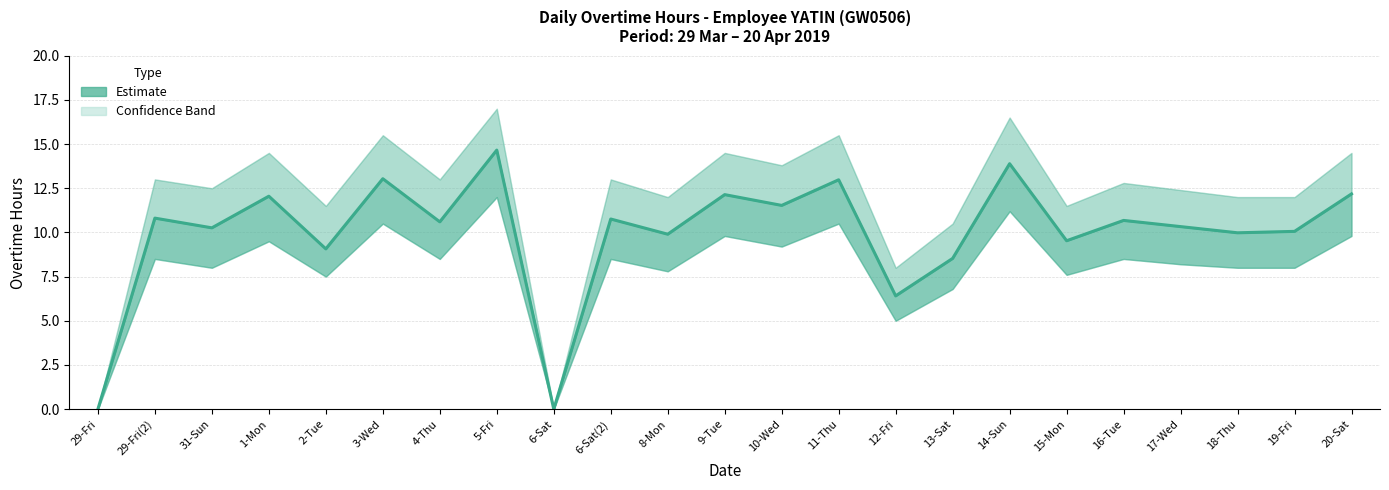

What is the change in value from 3-Wed to 14-Sun?

+0.9